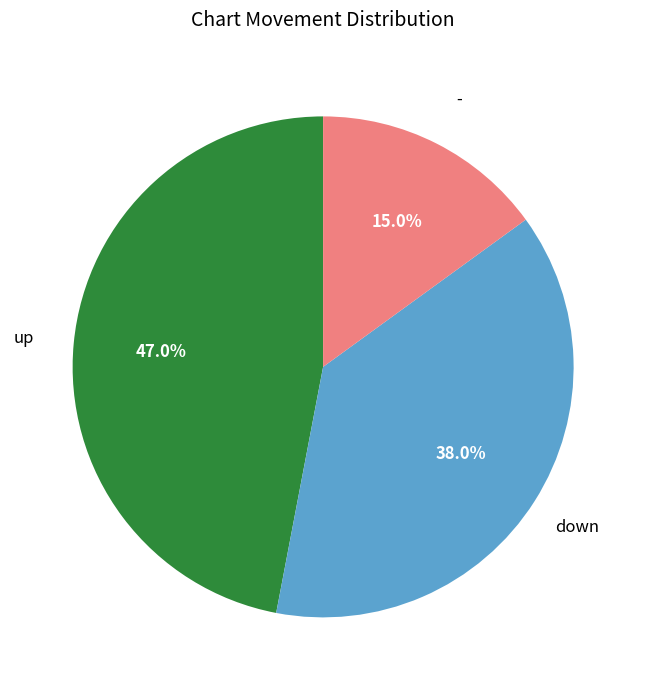

To the nearest percent, what is the average slice percentage?

33%